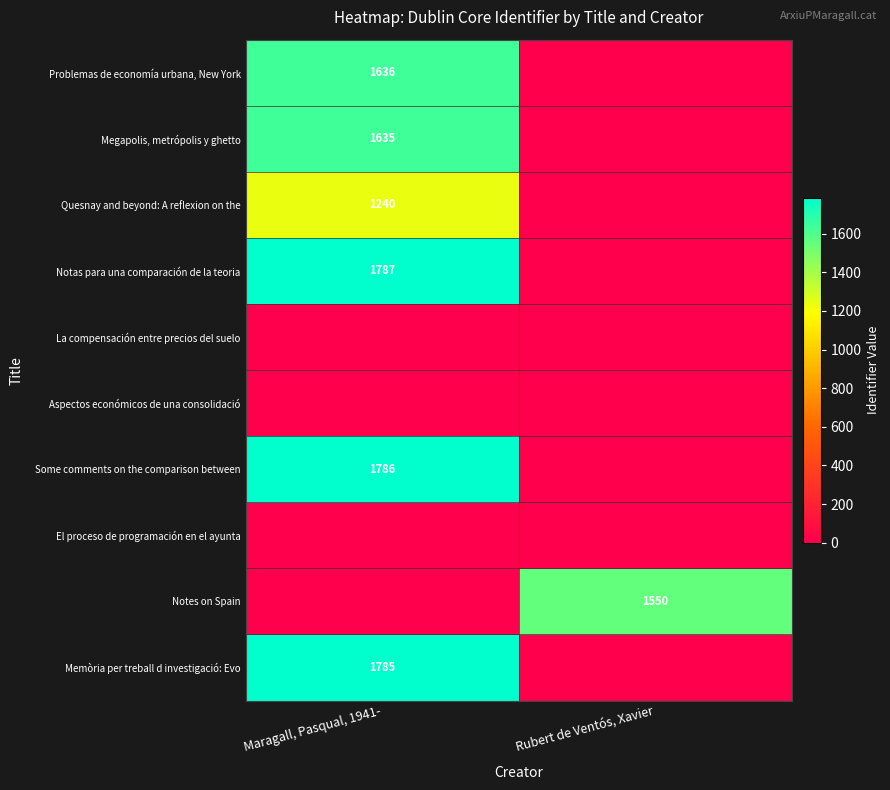

The value of Some comments on the comparison between at Maragall, Pasqual, 1941- is 3037. True or false?

False